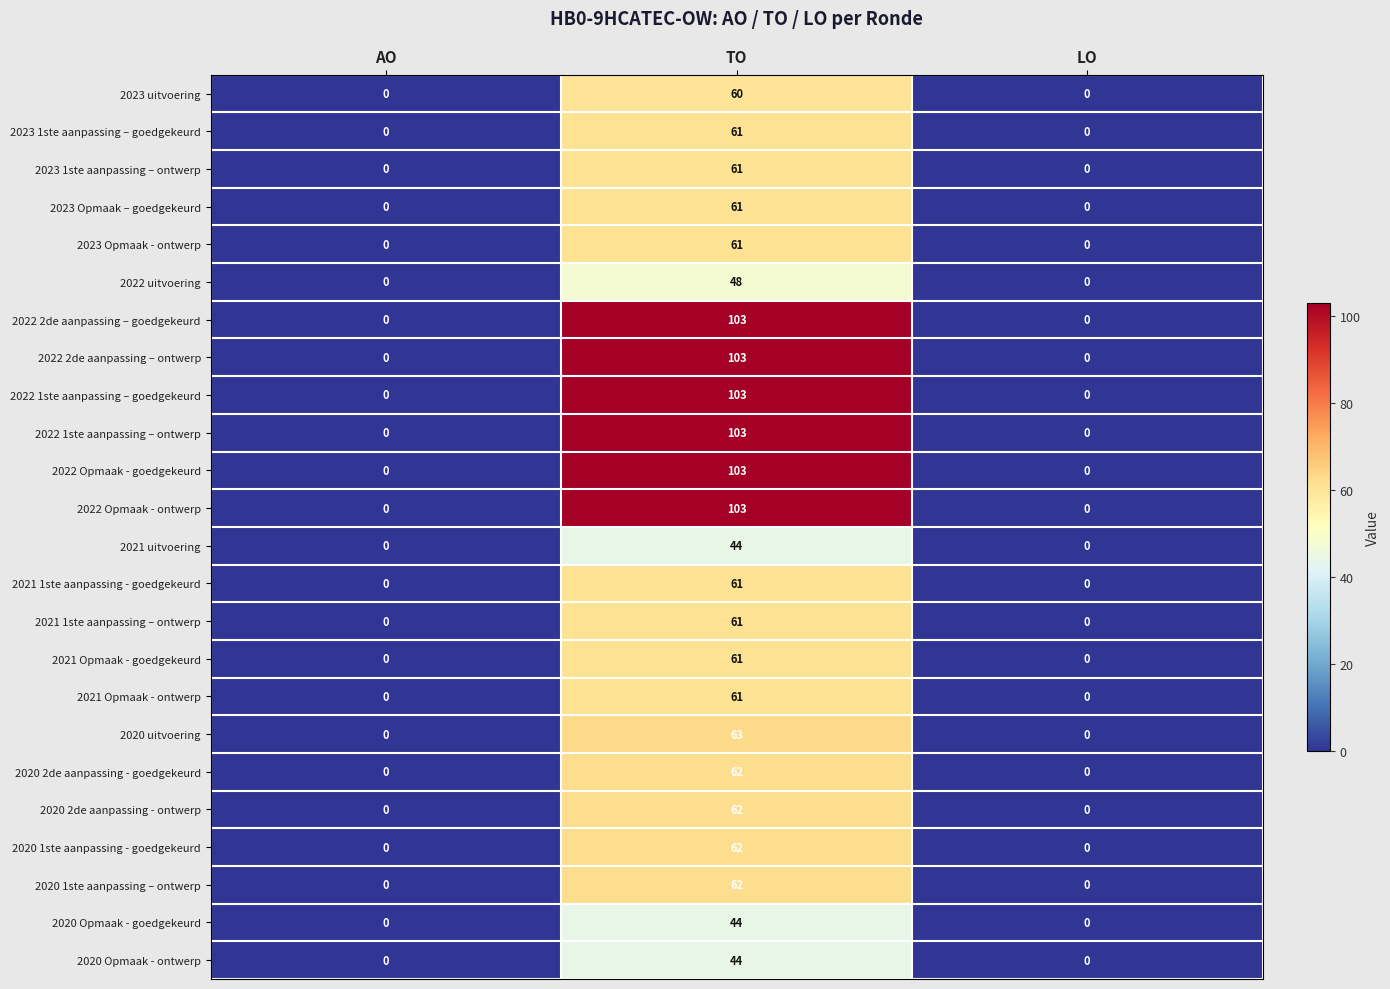

What is the spread (max minus min) of values at TO?

59